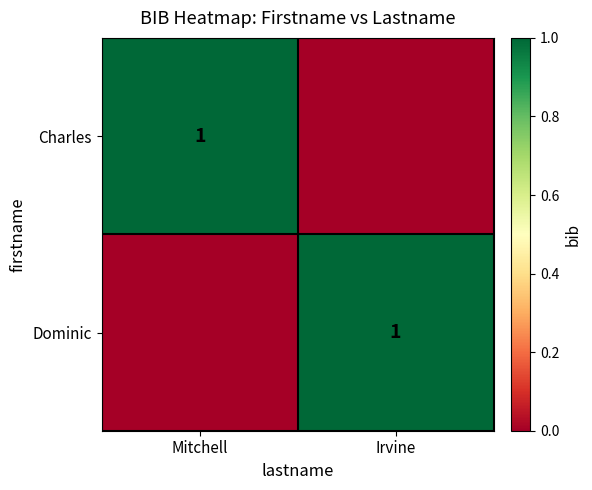

The Charles series shows 1 at Mitchell. True or false?

True